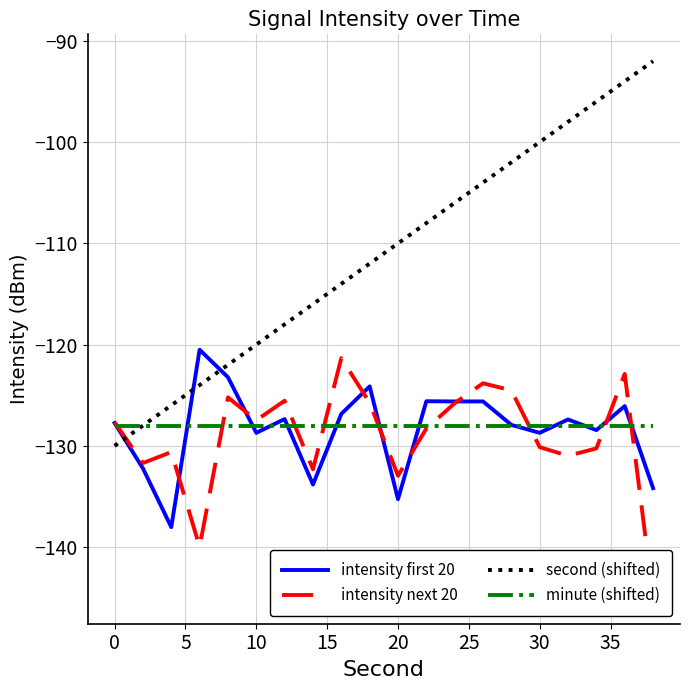

Which series ends up on top after the final intersection of intensity first 20 and minute (shifted)?

minute (shifted)